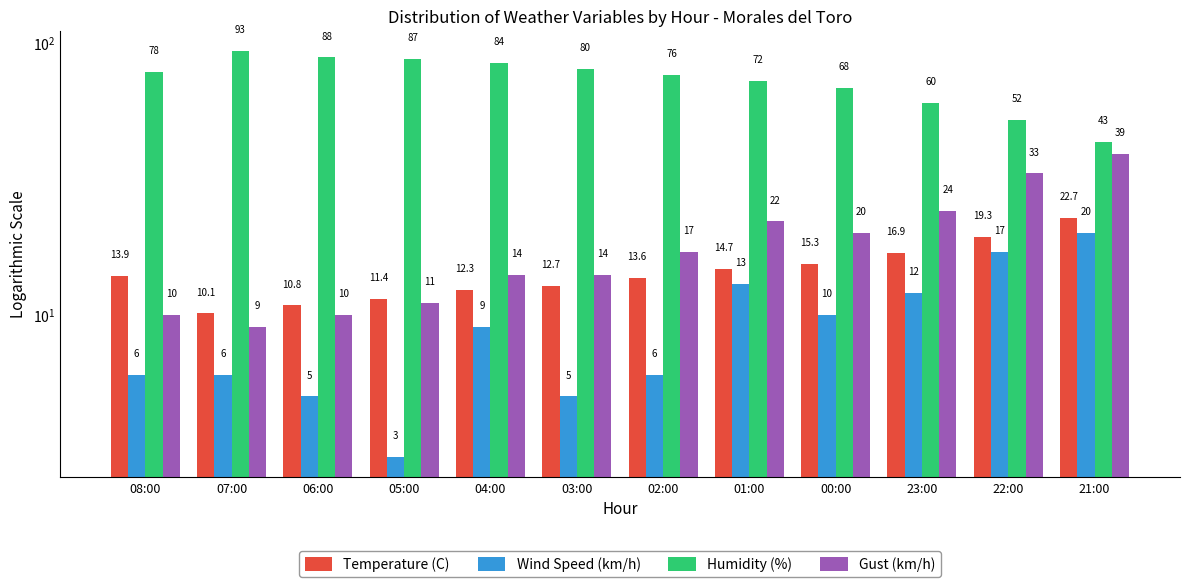

What are all the series names shown in the legend?

Temperature (C), Wind Speed (km/h), Humidity (%), Gust (km/h)